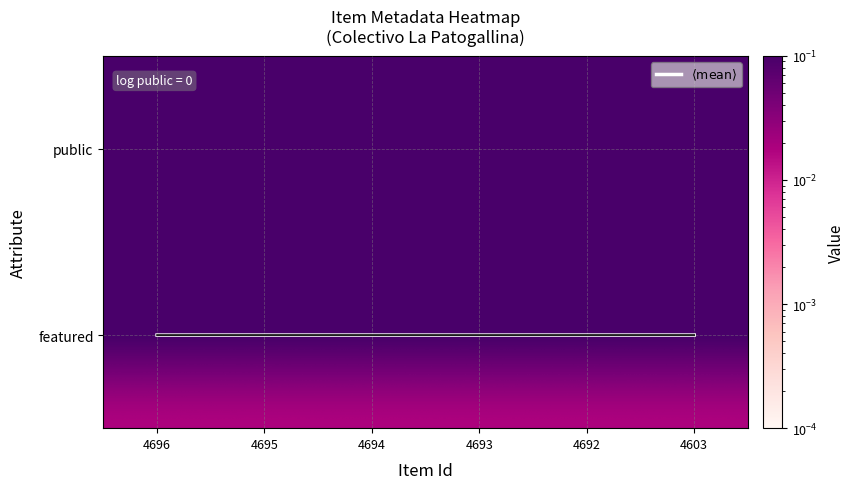

Read the $\langle \mathrm{mean} \rangle$ value at 4695.

1.0